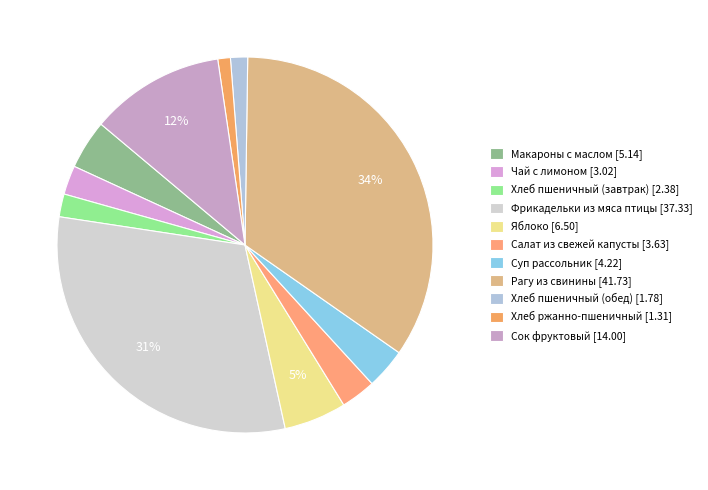

How many slices are in this pie chart?

11